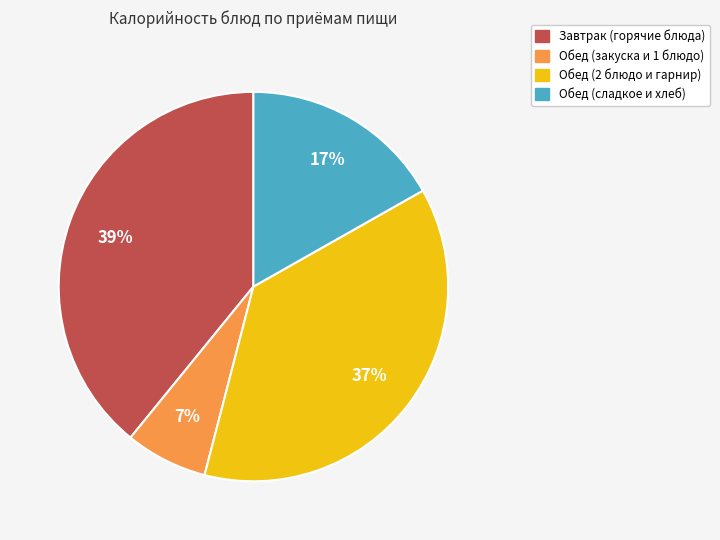

To the nearest percent, what is the difference between the largest and smallest slice percentages?

32%